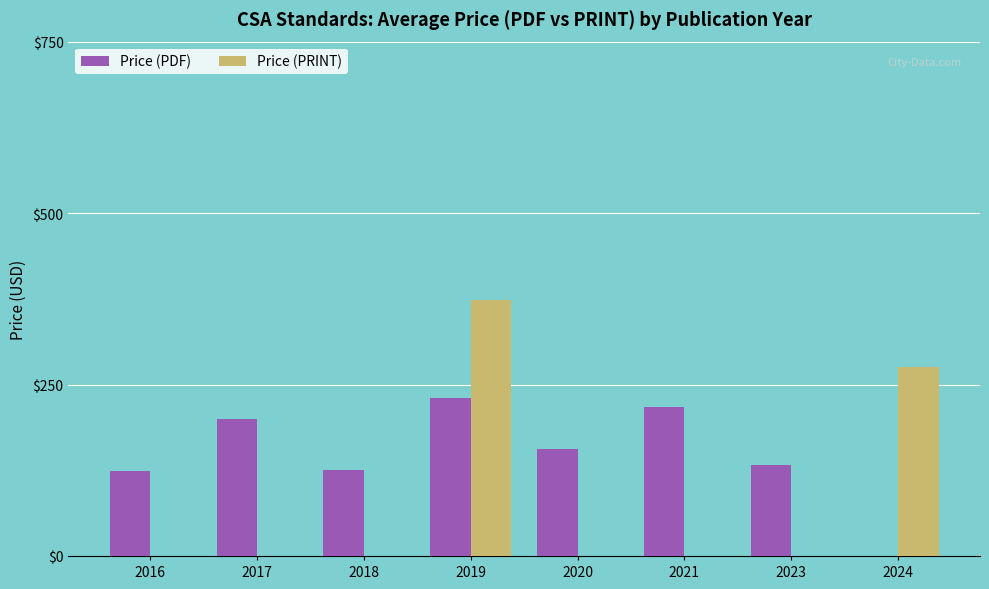

What is the maximum value for Price (PRINT)?

373.0